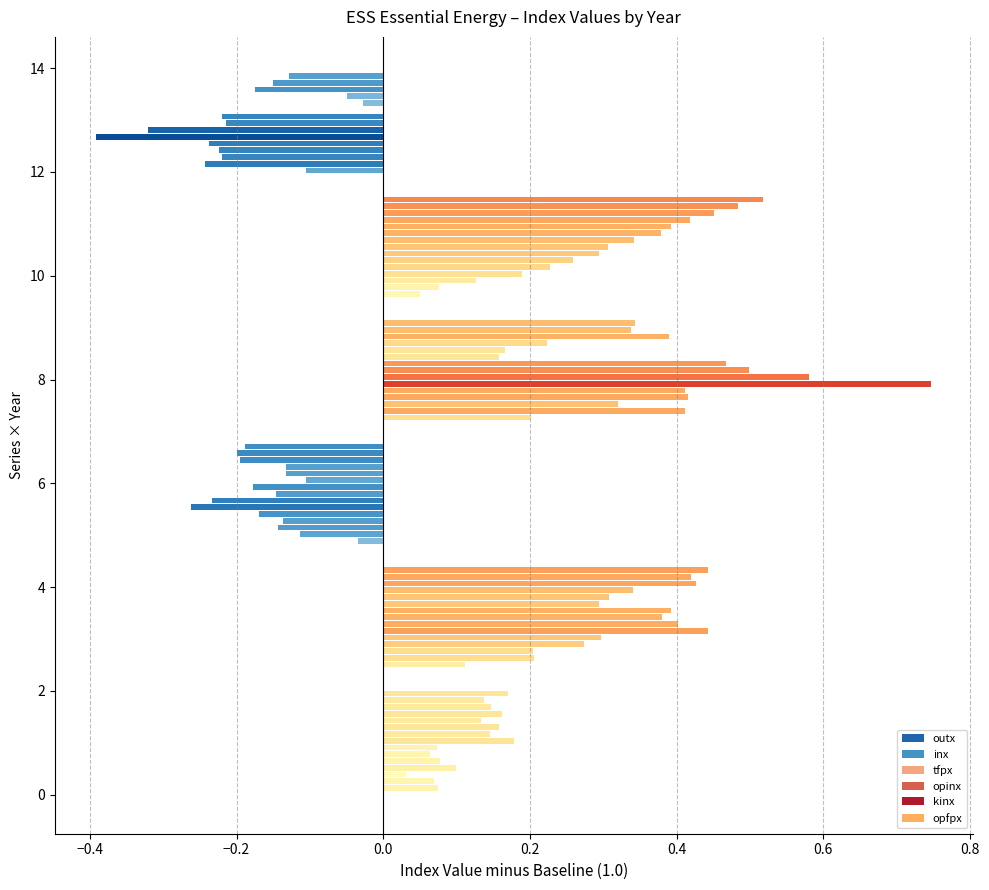

At how many categories does at least one series exceed 0?

16